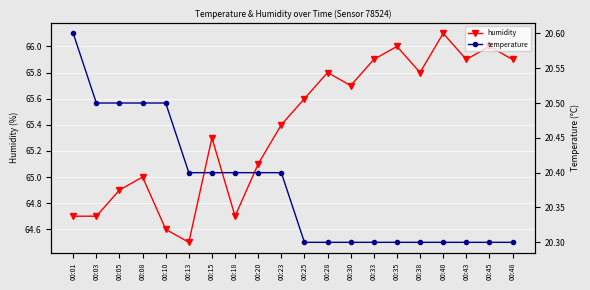

What are all the series names shown in the legend?

humidity, temperature